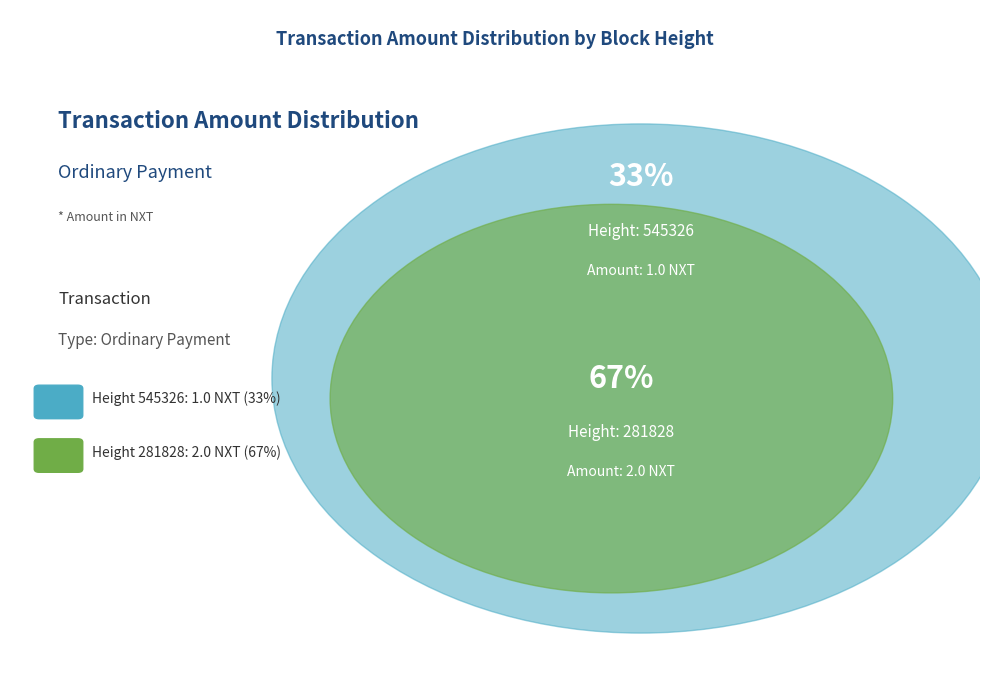

Combined, what portion of the pie is 545326 and 281828?

100.0%